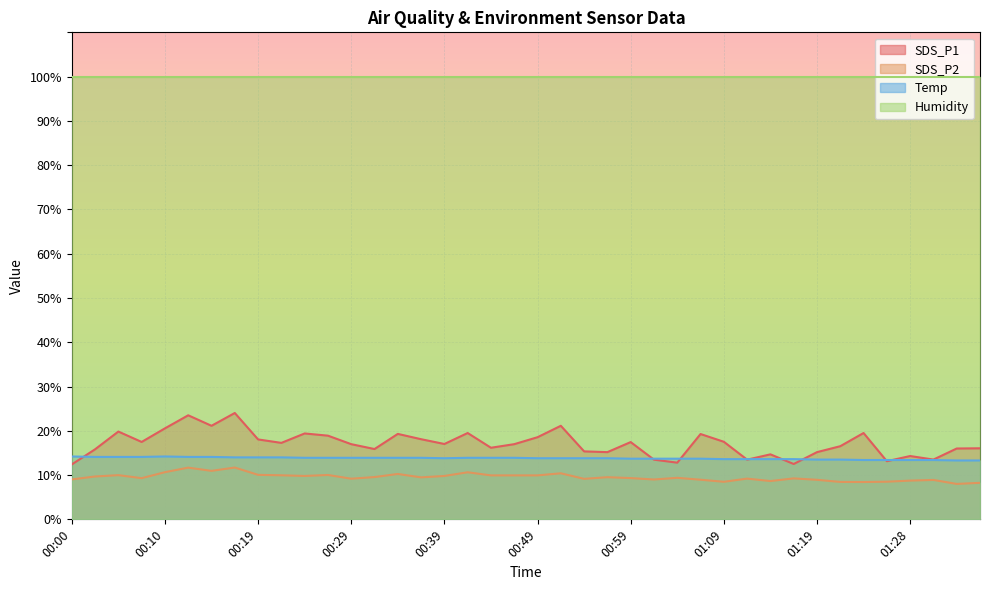

What are all the series names shown in the legend?

SDS_P1, SDS_P2, Temp, Humidity